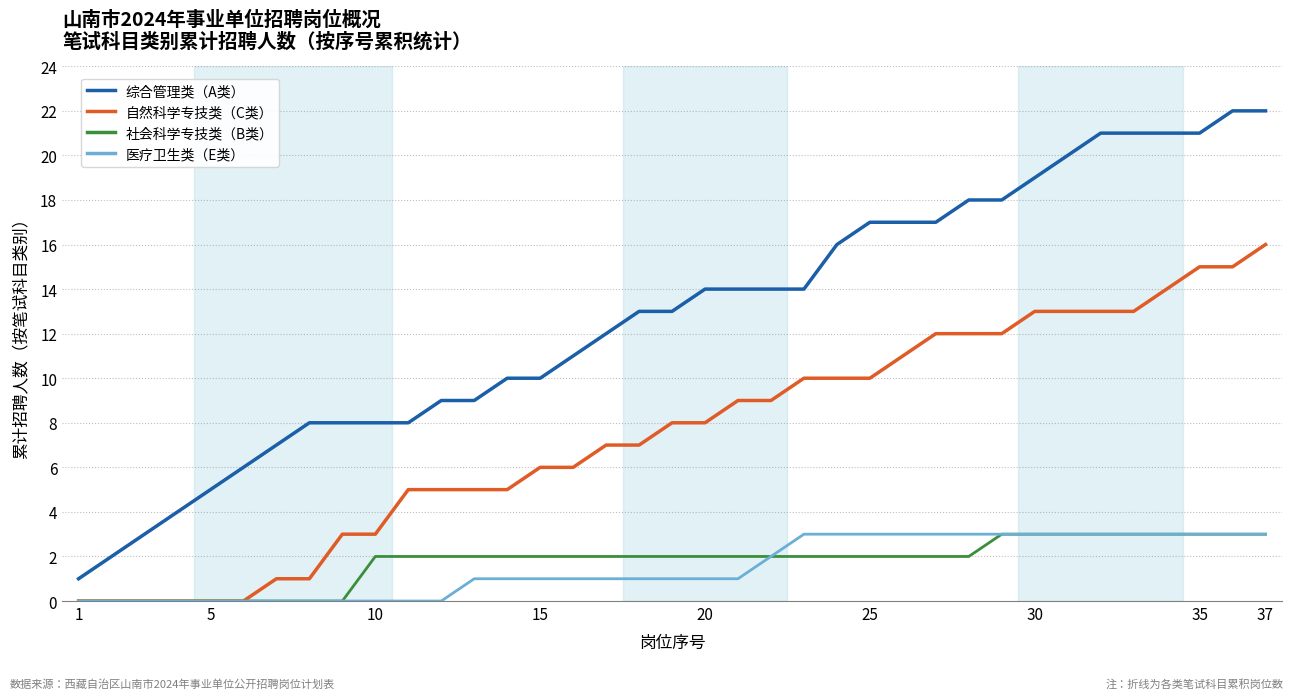

Which series has the largest range (max minus min)?

综合管理类（A类）